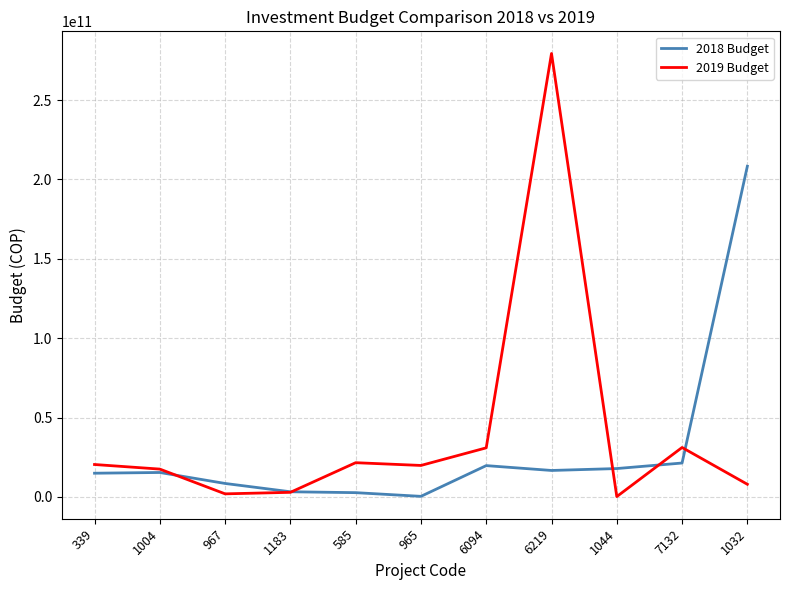

In 2018 Budget, how many points are higher than both neighbors (excluding endpoints)?

2